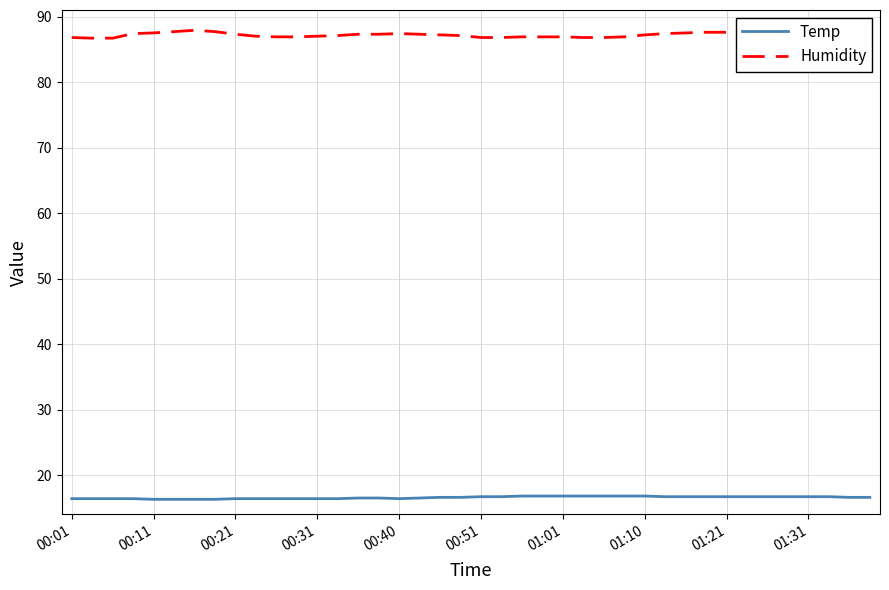

The Temp series shows 8.5 at 00:40. True or false?

False